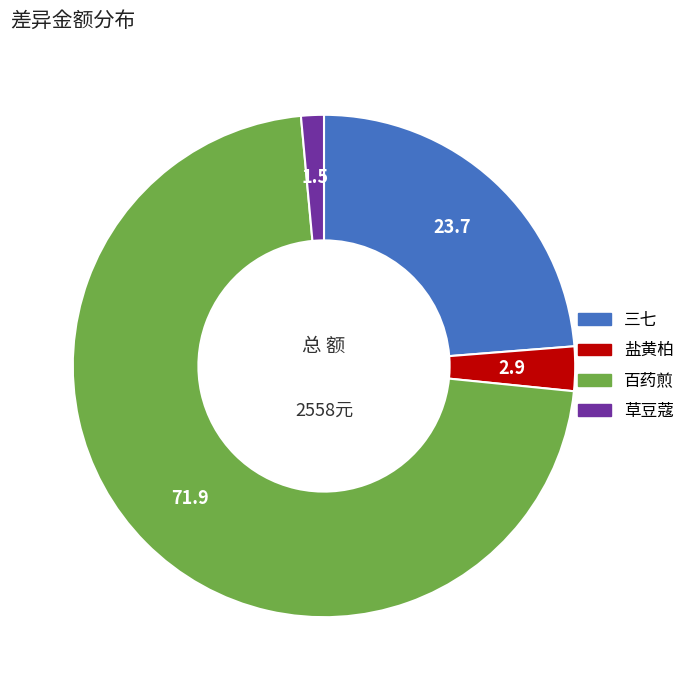

Do 草豆蔻 and 盐黄柏 together represent more than half of the pie?

No